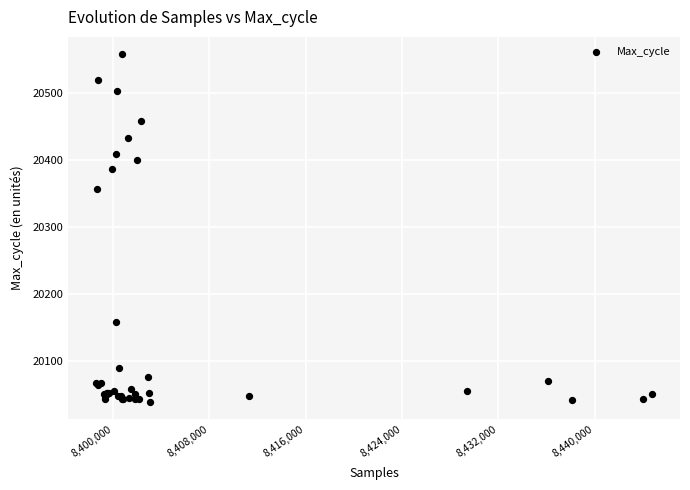

What Y value in the scatter plot is closest to 20298?

20357